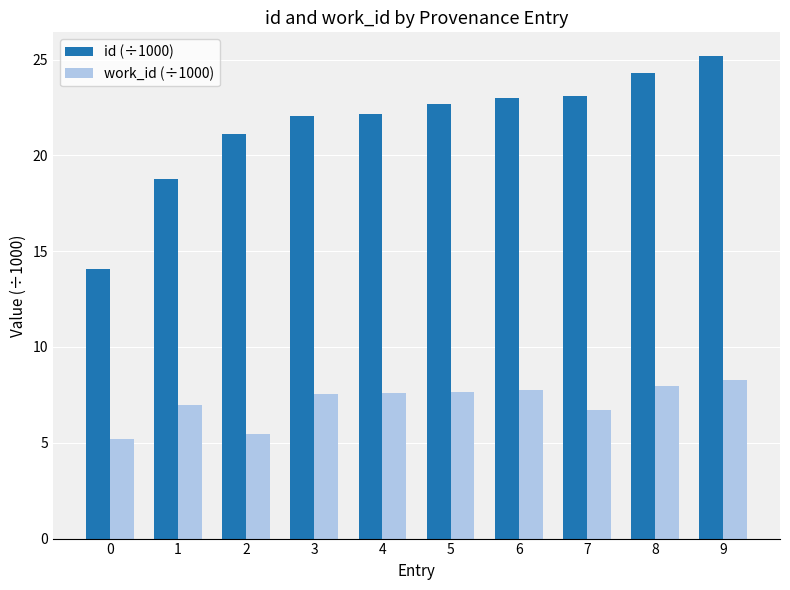

What is the difference between the work_id (÷1000) values at 7 and 0?

1.5